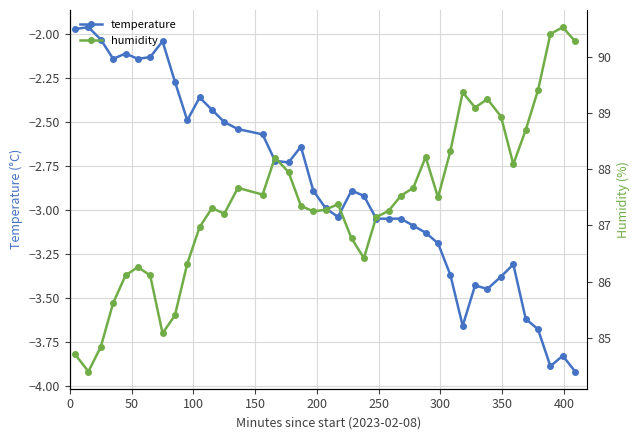

True or false: humidity and temperature cross at least once.

False